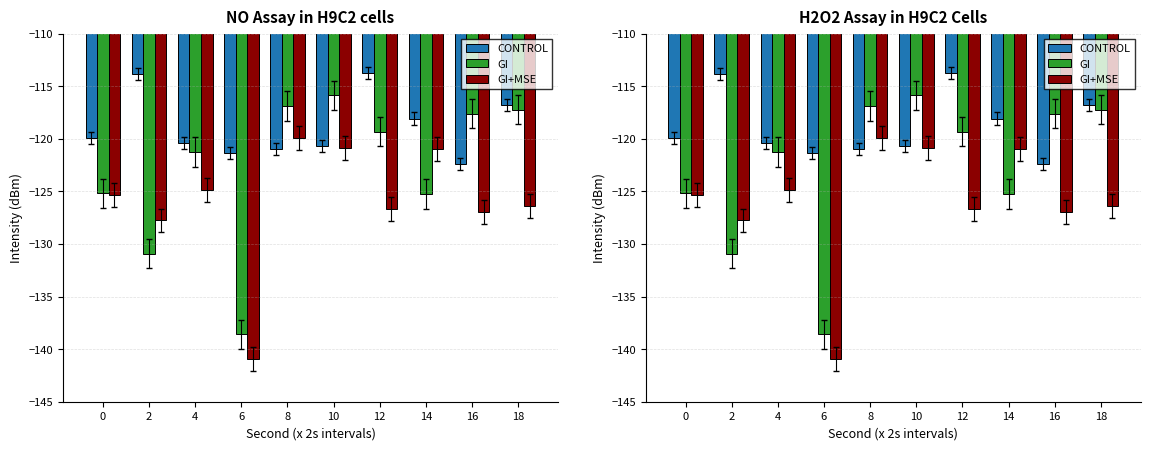

What is the sum of all GI+MSE values?

-1260.8